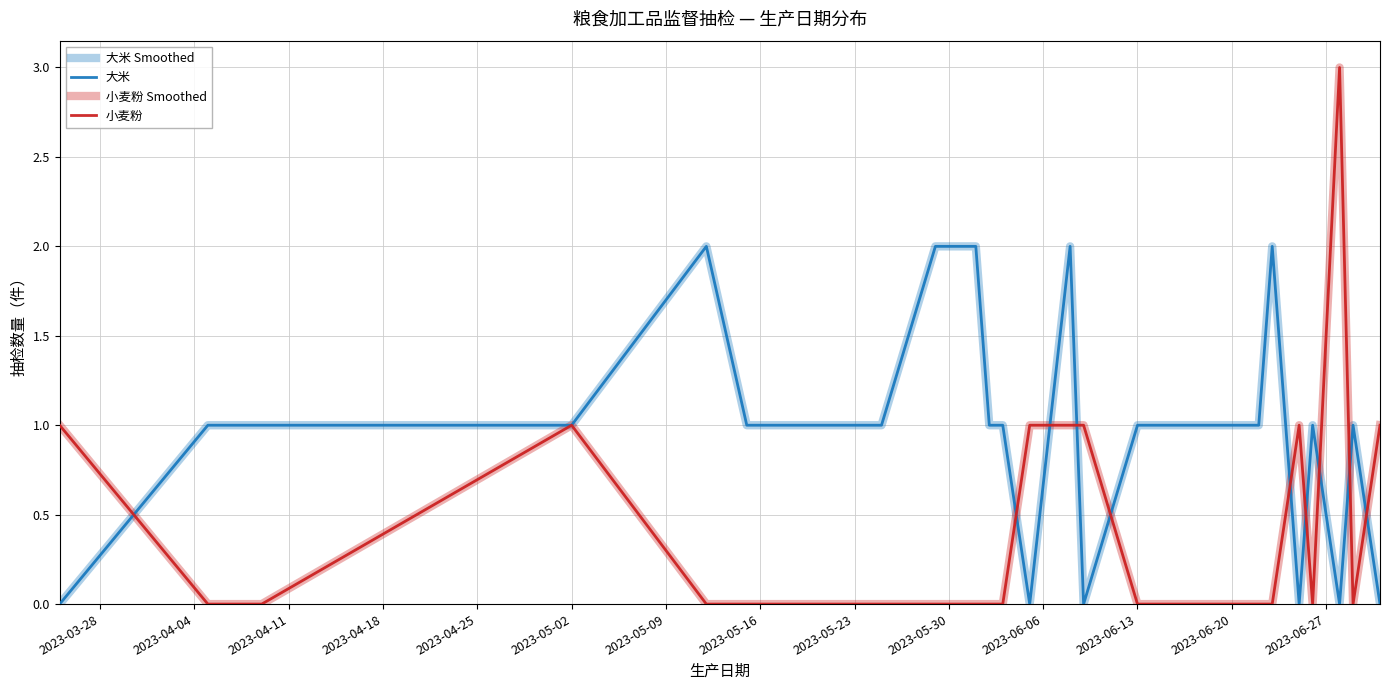

Does the chart display data point markers on the line(s)?

No